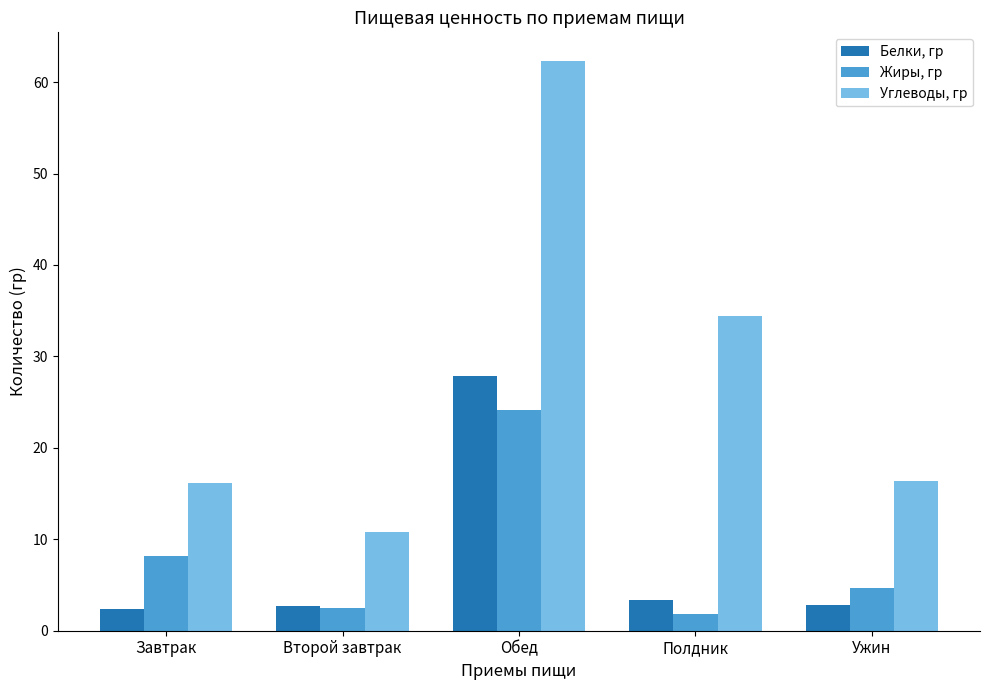

Count the number of categories in the chart.

5